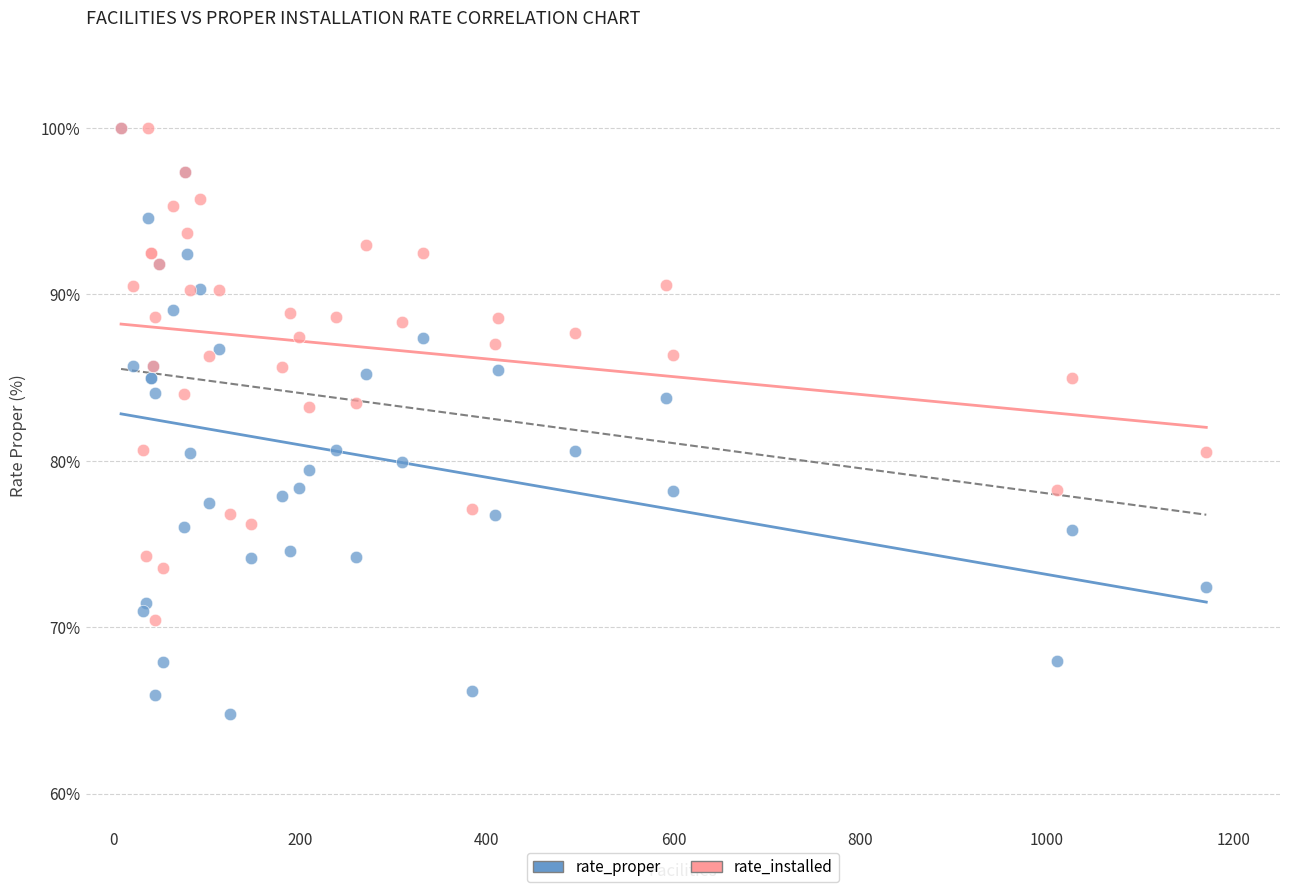

What are all the series names shown in the legend?

rate_proper, rate_installed